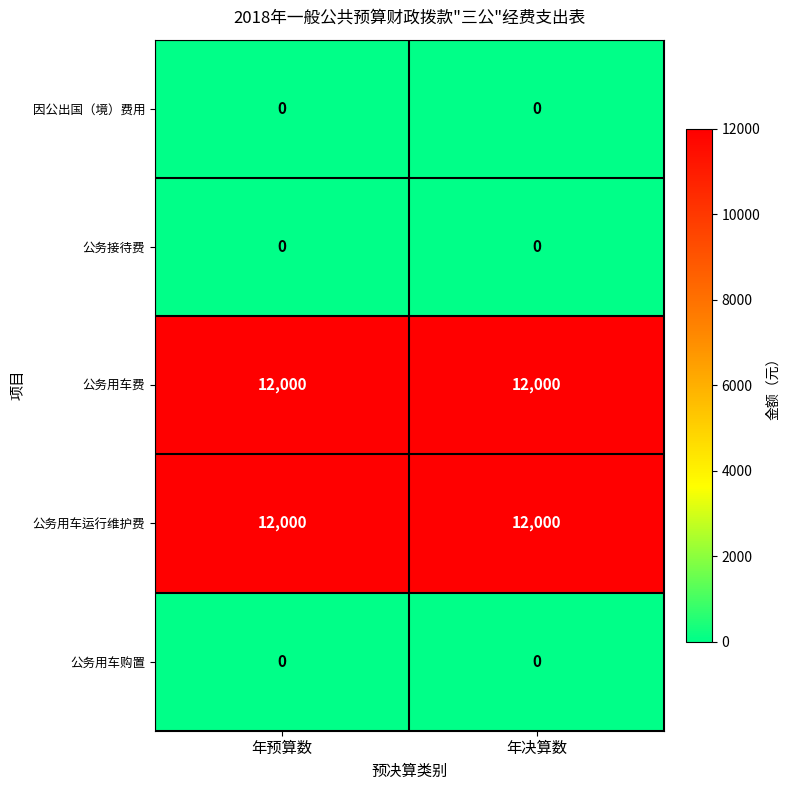

What is the spread (max minus min) of values at 年预算数?

12000